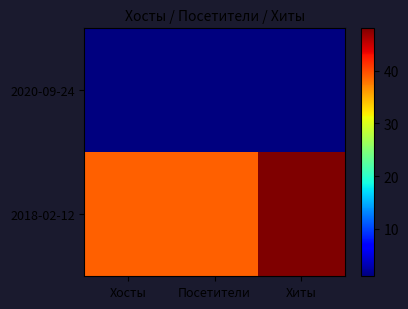

Which series has the largest total across all categories?

2018-02-12